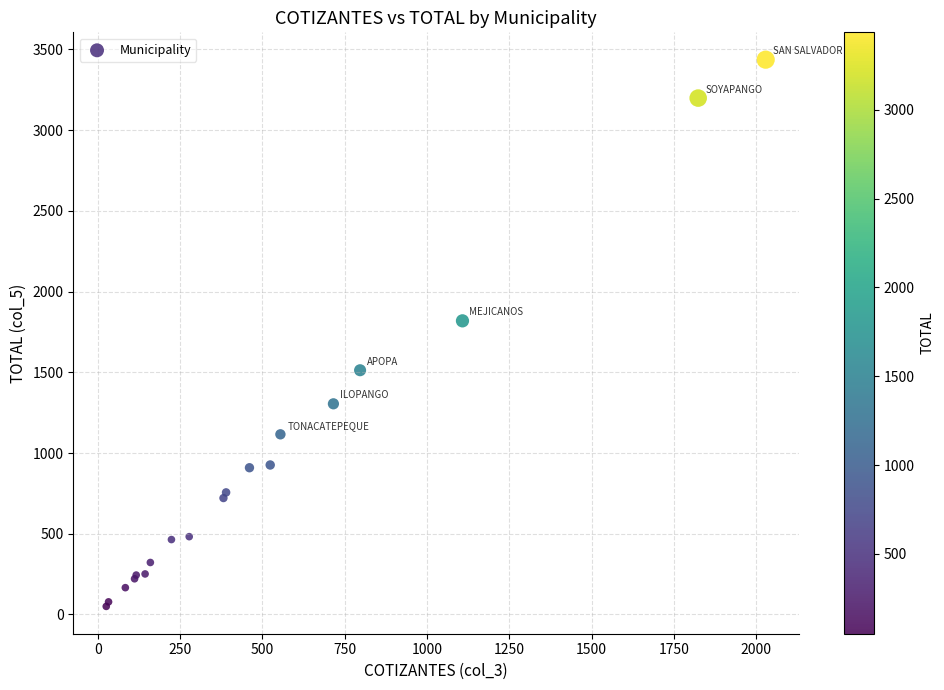

What Y value in the scatter plot is closest to 1743?

1819